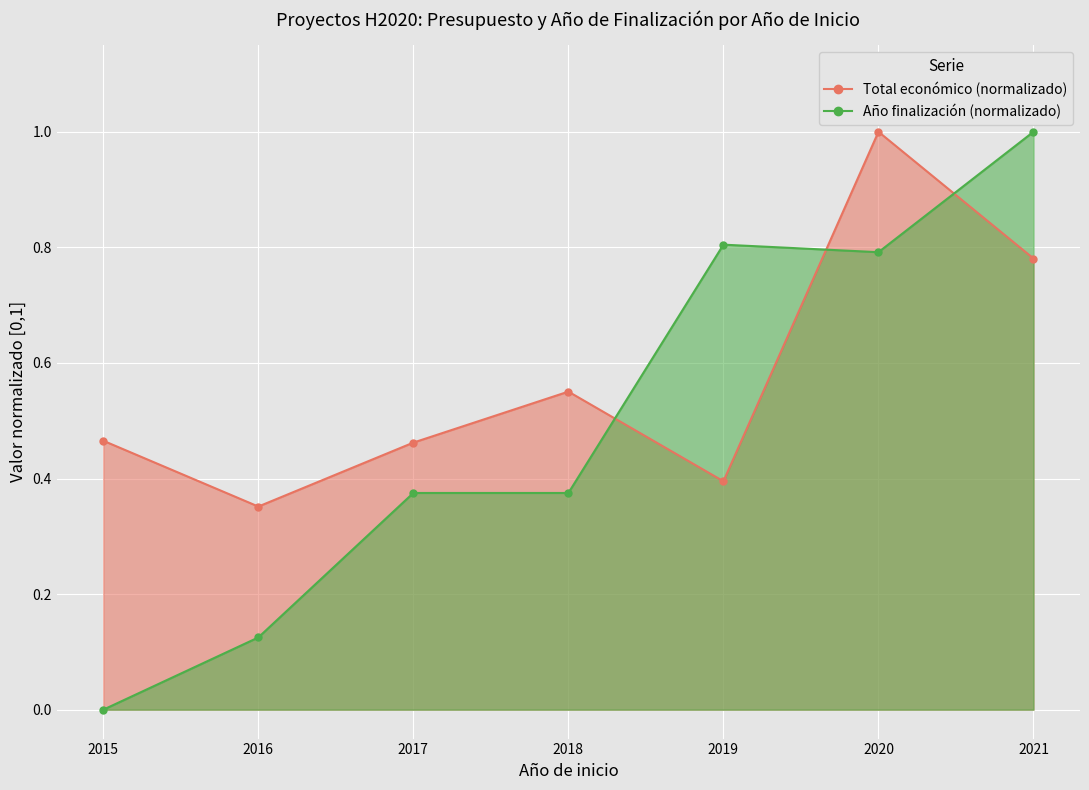

At which label does Total económico (normalizado) reach its peak?

2020